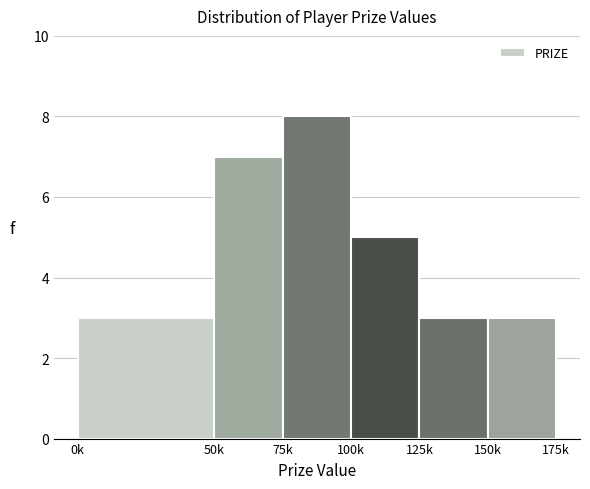

Reading right to left, extract all data points from this chart.

150k=3	125k=3	100k=5	75k=8	50k=7	0k=3